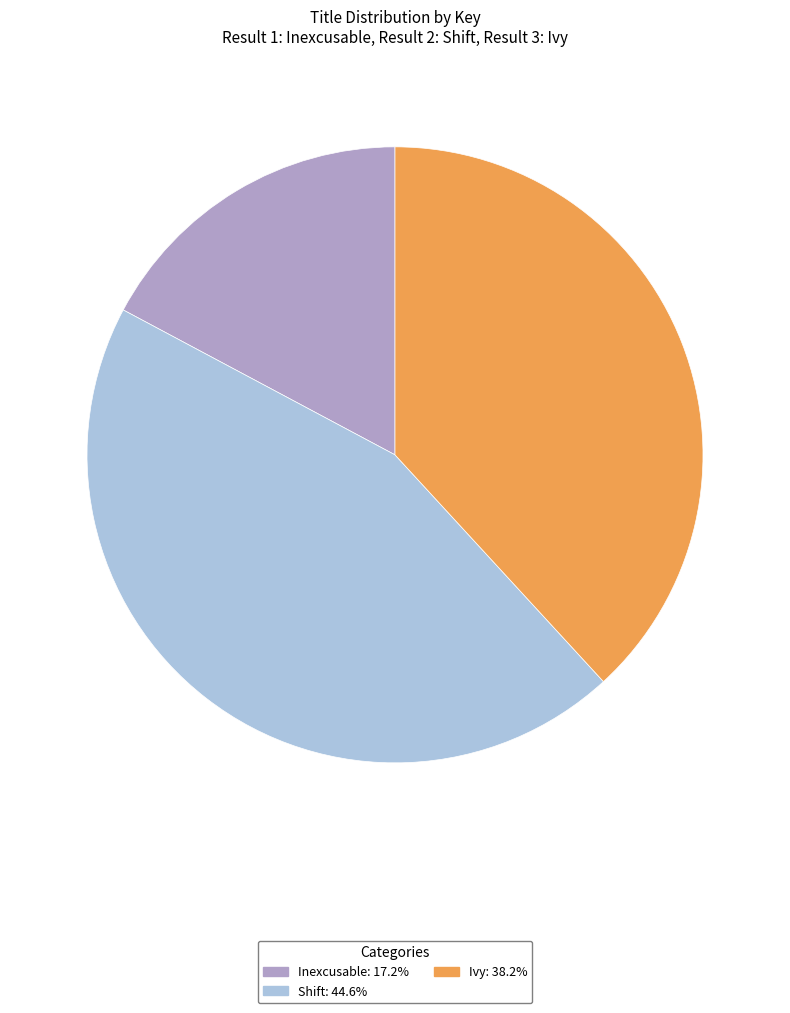

Rank the categories by value from highest to lowest.

Shift, Ivy, Inexcusable